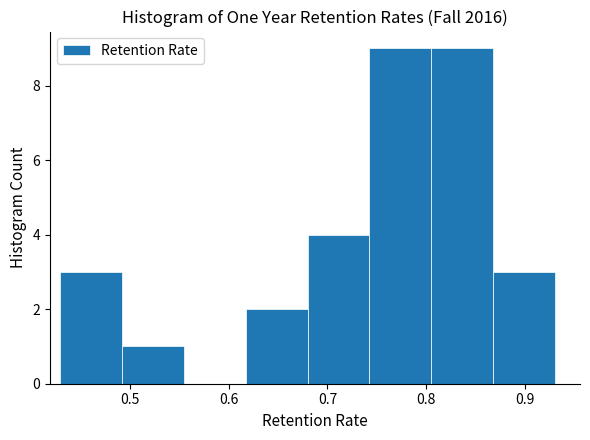

Reading left to right, transcribe this chart: for each bar, give the range it covers on the x-axis and its height. Neither the bar edges nor the heights are printed on the chart, so give them approximately, as read against the axes.

0.43 to 0.49: 3
0.49 to 0.55: 1
0.55 to 0.62: 0
0.62 to 0.68: 2
0.68 to 0.74: 4
0.74 to 0.81: 9
0.81 to 0.87: 9
0.87 to 0.93: 3